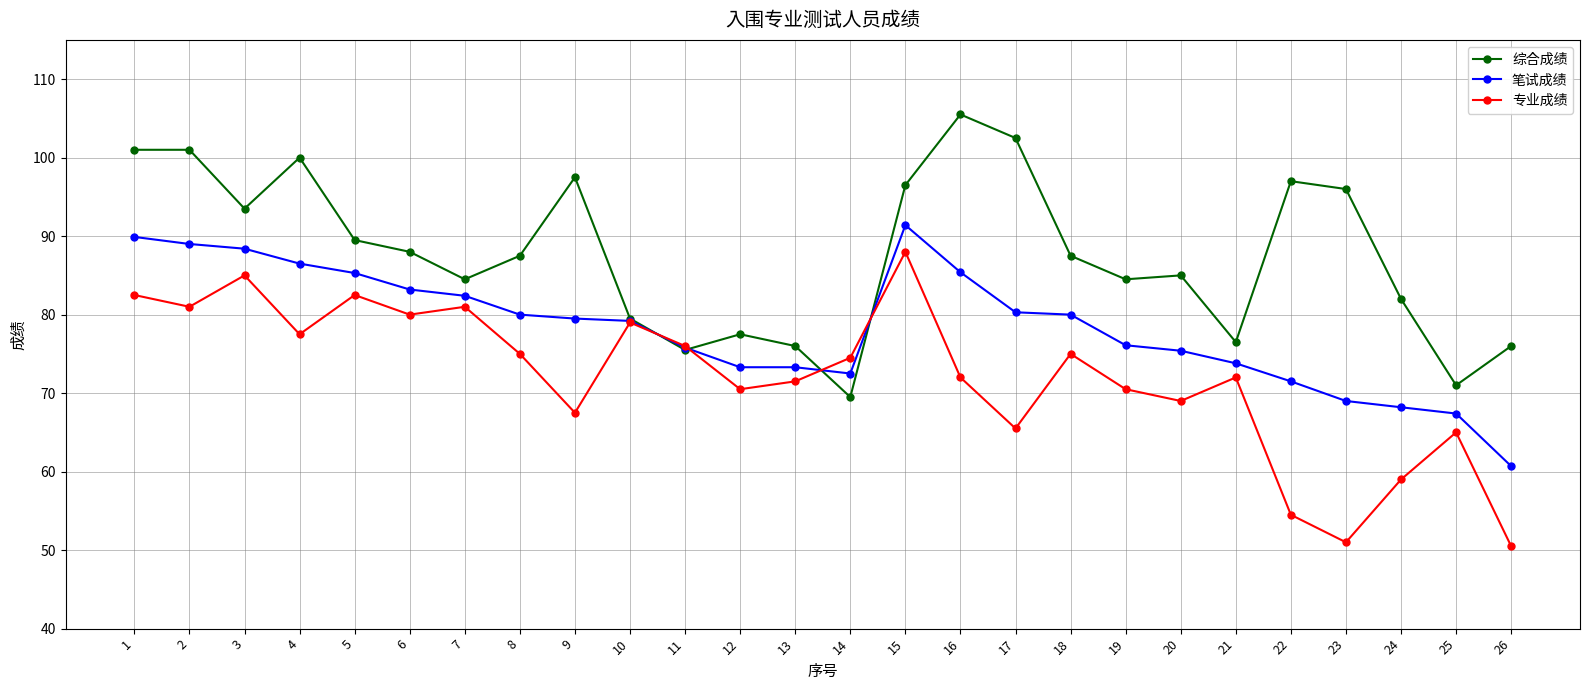

List the series in order of their peak value, highest first.

综合成绩, 笔试成绩, 专业成绩